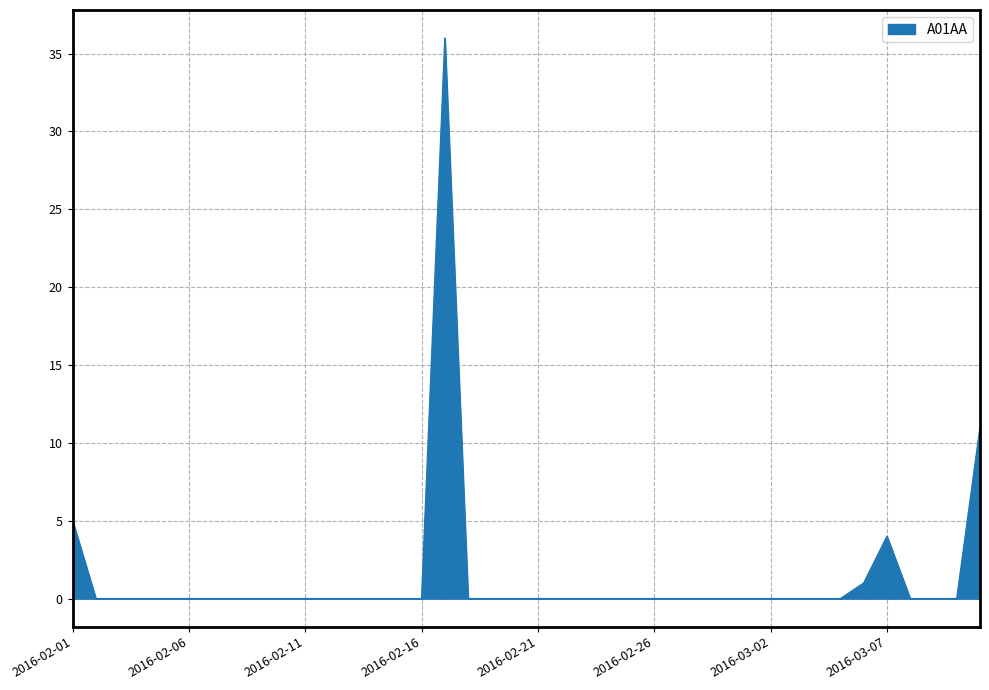

What is the difference between the maximum and minimum values?

36